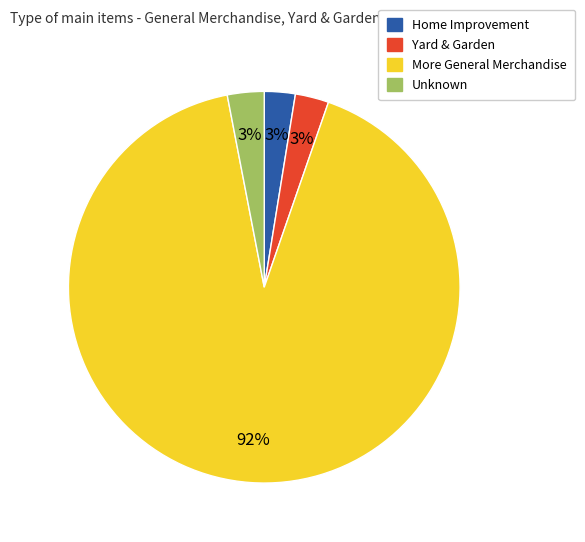

To the nearest percent, what percentage of the pie is Home Improvement?

3%